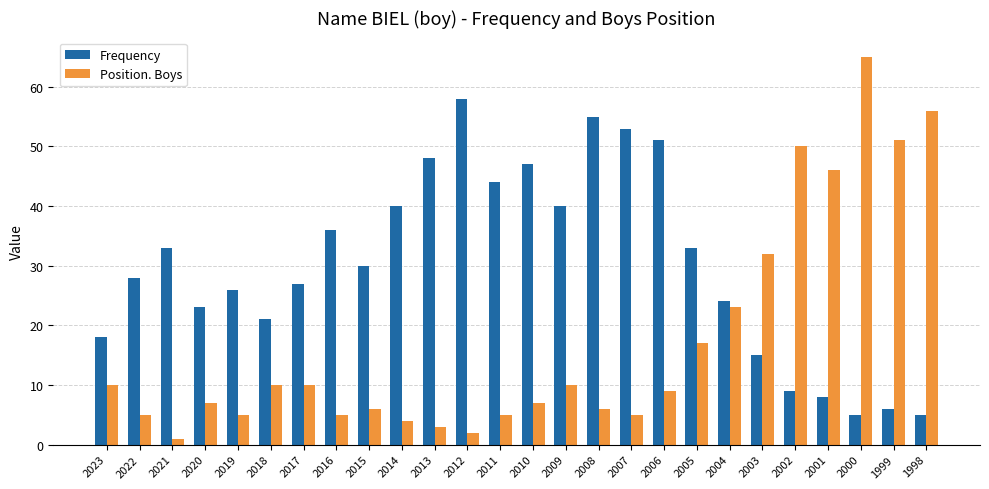

Reading left to right, transcribe all the data shown in this chart.

Frequency: 18	28	33	23	26	21	27	36	30	40	48	58	44	47	40	55	53	51	33	24	15	9	8	5	6	5
Position. Boys: 10	5	1	7	5	10	10	5	6	4	3	2	5	7	10	6	5	9	17	23	32	50	46	65	51	56